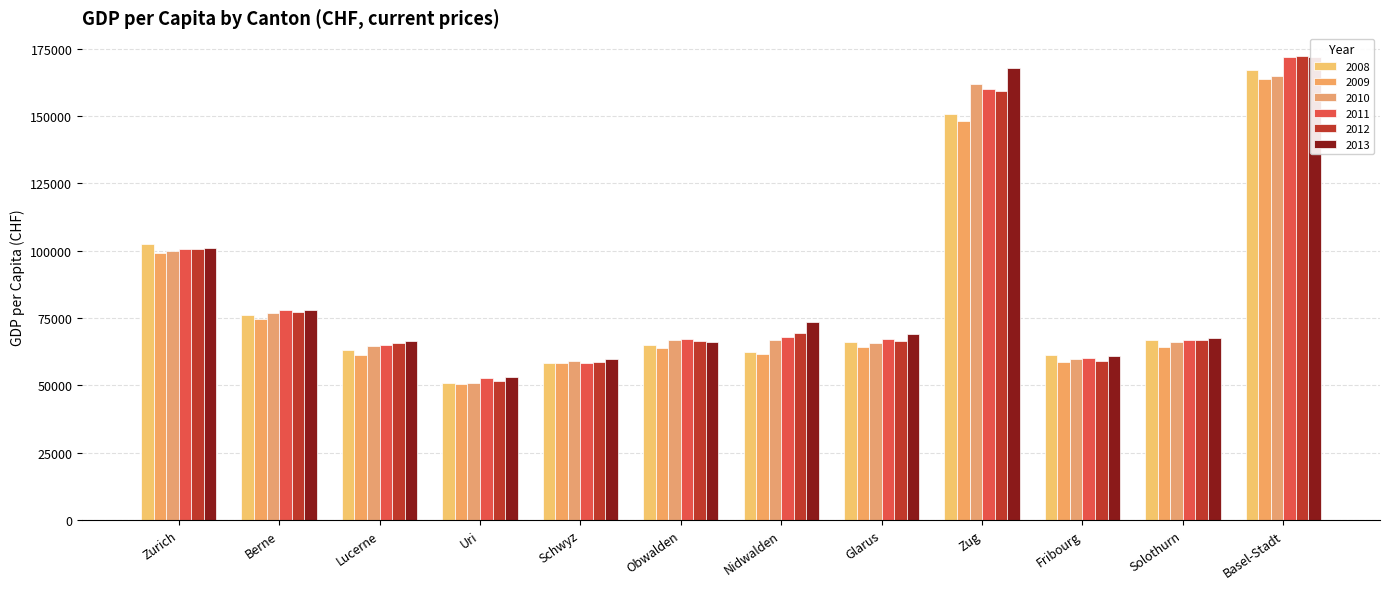

The 2008 series shows 31648.8 at Obwalden. True or false?

False